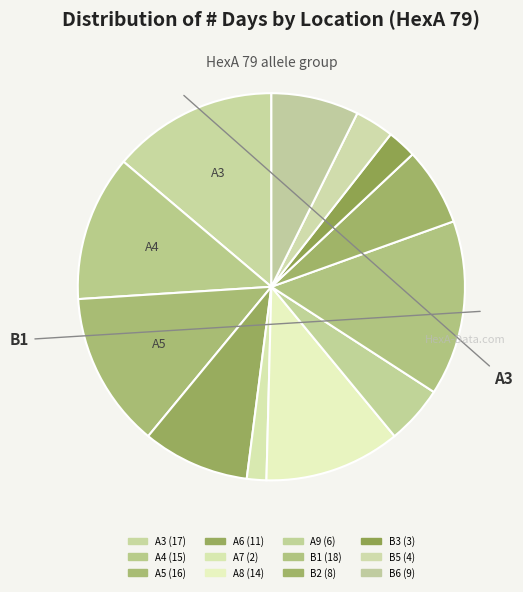

What is the total percentage of A7 and B2?

8.1%